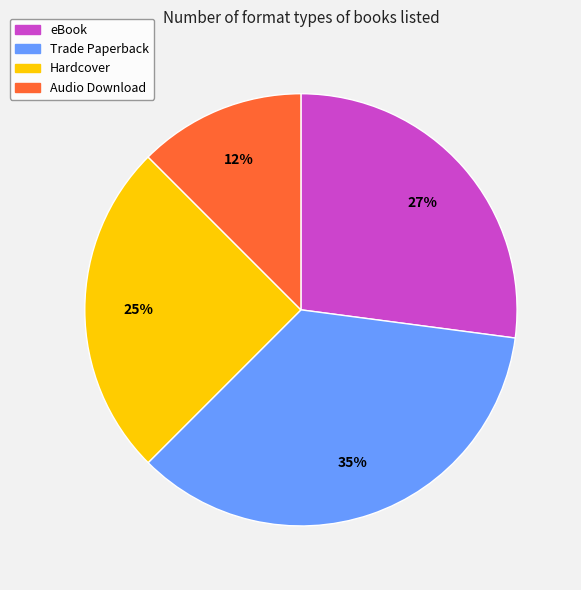

How many segments does this pie chart have?

4